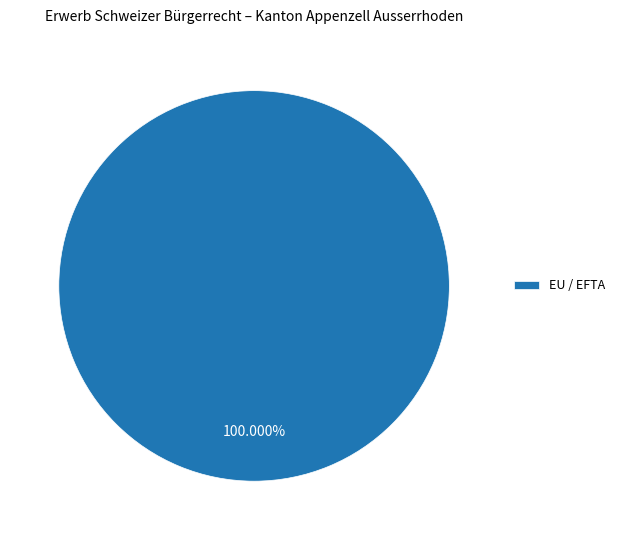

Rank the categories by value from highest to lowest.

EU / EFTA